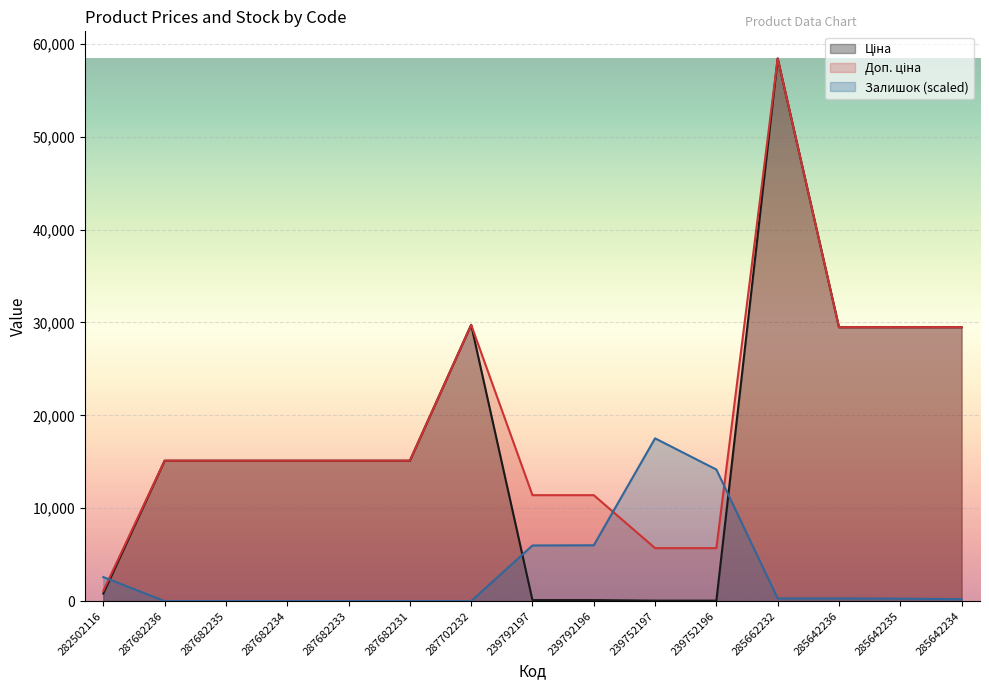

What is the total value across all series at 285662232?

117143.5